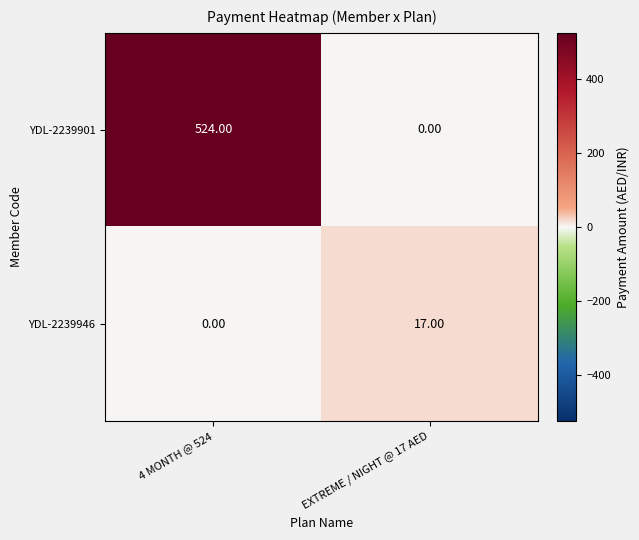

Which series has the widest spread of values?

YDL-2239901